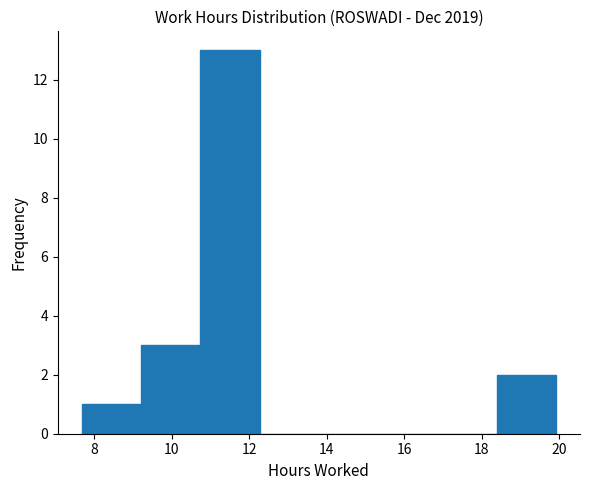

Reading left to right, transcribe this chart: for each bar, give the range it covers on the x-axis and its height. Neither the bar edges nor the heights are printed on the chart, so give them approximately, as read against the axes.

7.6 to 9.2: 1
9.2 to 10.8: 3
10.8 to 12.2: 13
12.2 to 13.8: 0
13.8 to 15.4: 0
15.4 to 16.8: 0
16.8 to 18.4: 0
18.4 to 20.0: 2